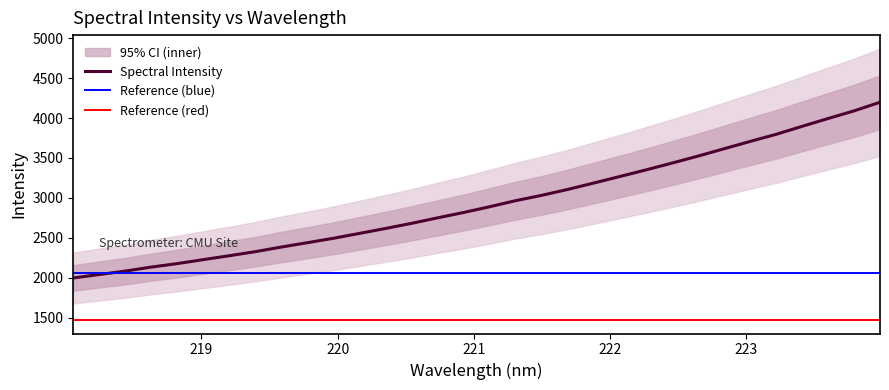

How many data points are above 2889?

16